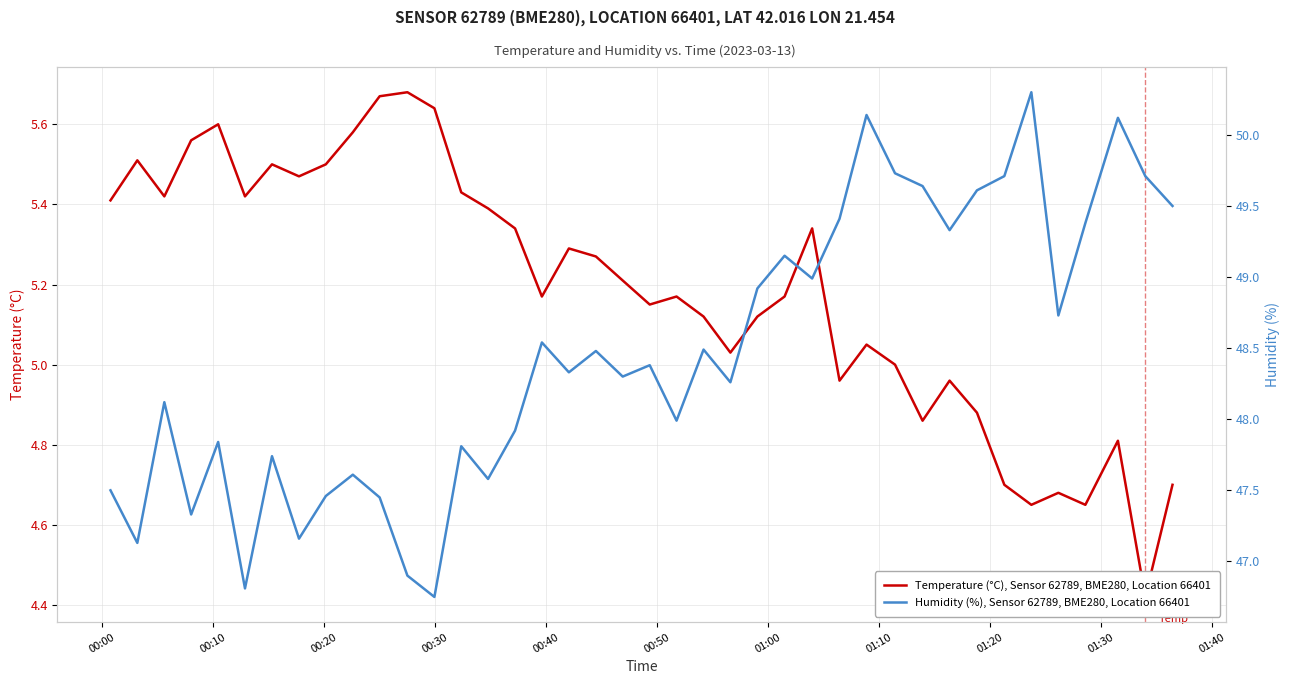

What are all the series names shown in the legend?

Temperature (°C), Sensor 62789, BME280, Location 66401, Humidity (%), Sensor 62789, BME280, Location 66401